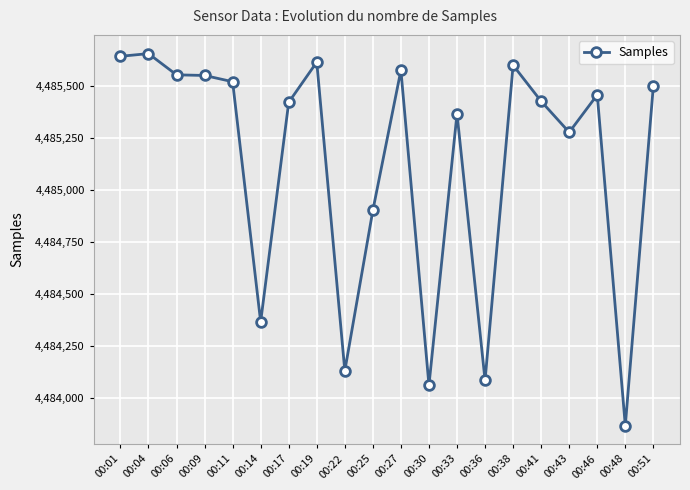

At which label is the value closest to 4484762?

00:25